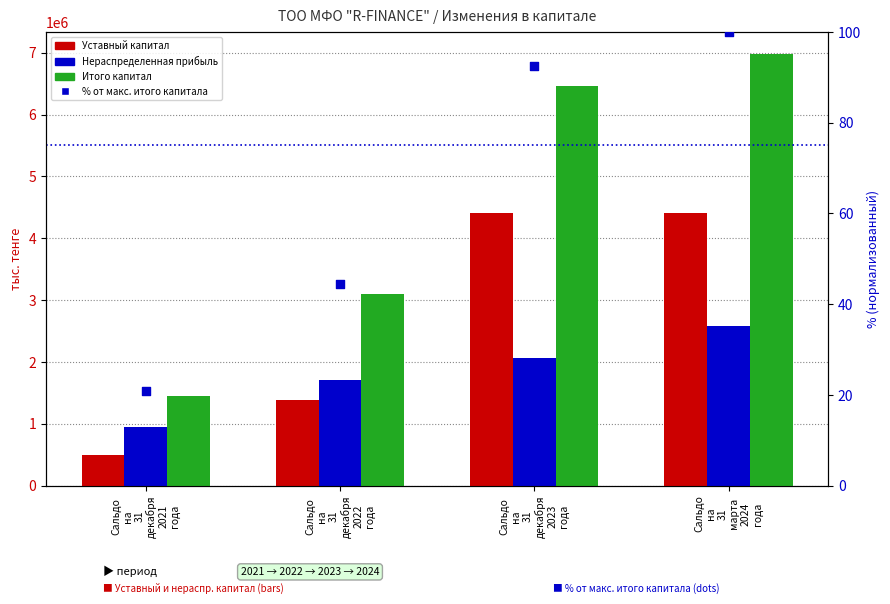

What is the total value across all series at Сальдо
на
31
декабря
2021
года?

2902296.8